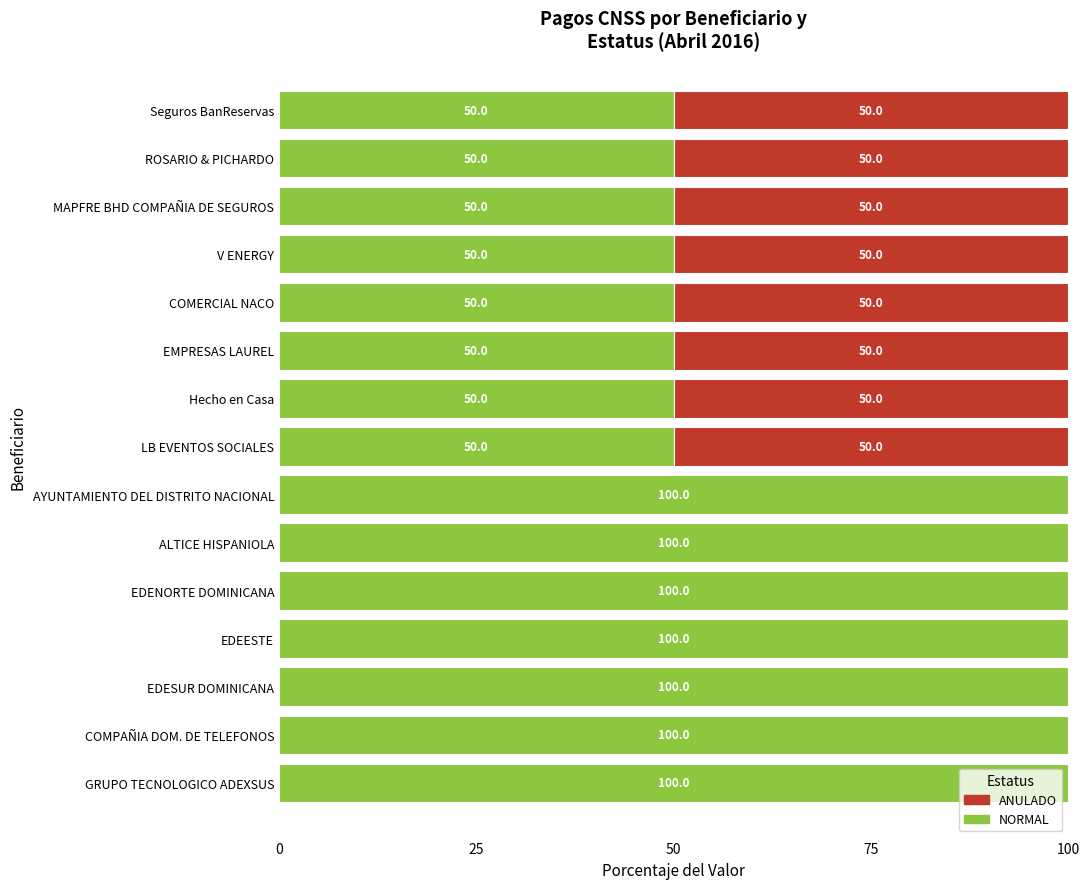

What is the sum of the NORMAL values at GRUPO TECNOLOGICO ADEXSUS and ROSARIO & PICHARDO?

150